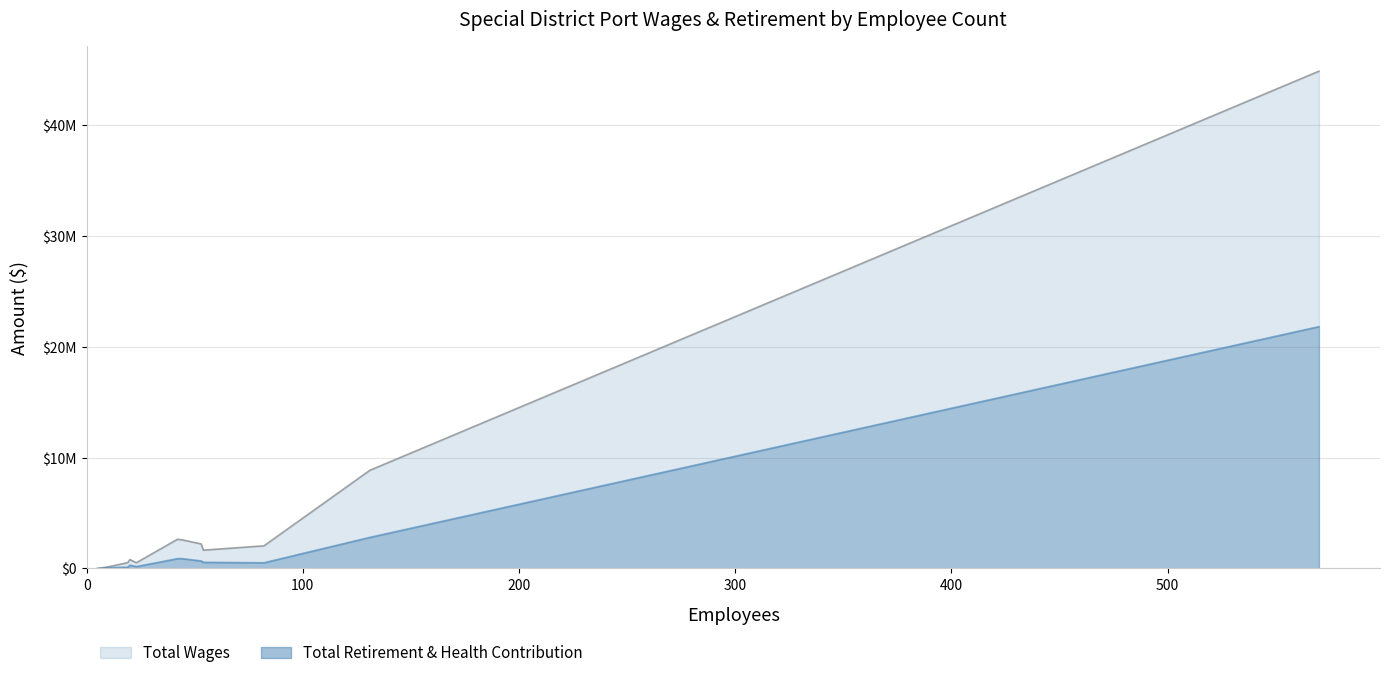

Between 19 and 44, which series saw the biggest shift?

Total Wages